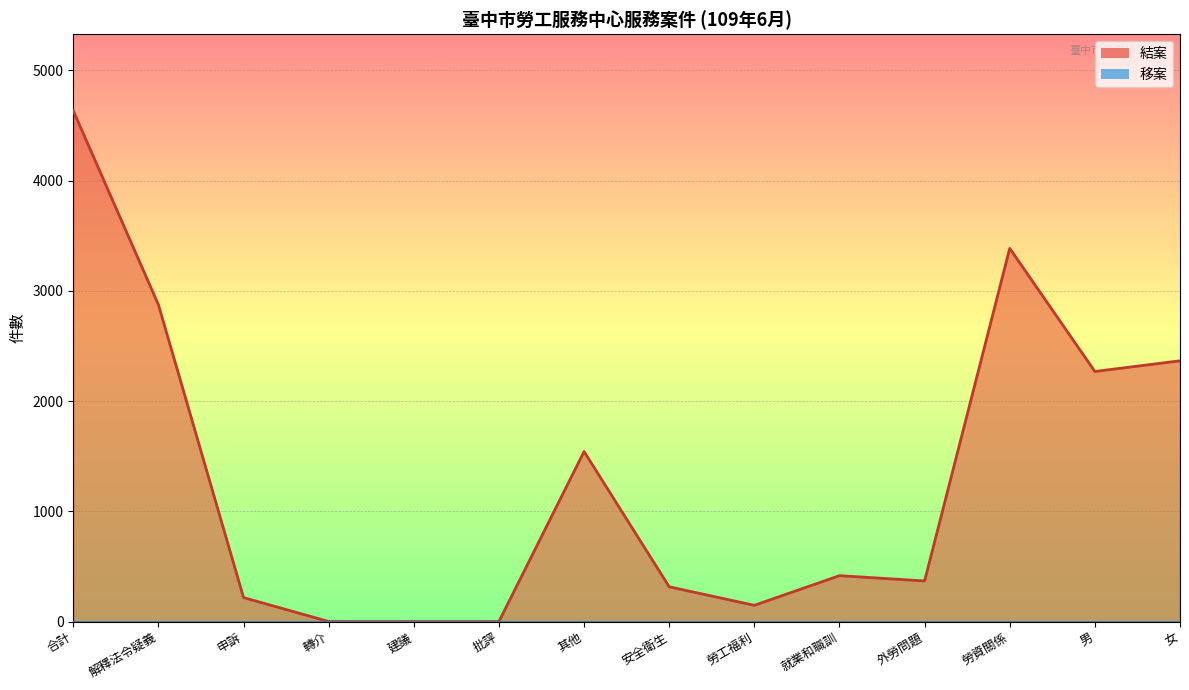

The value at 勞工福利 is 246. True or false?

False